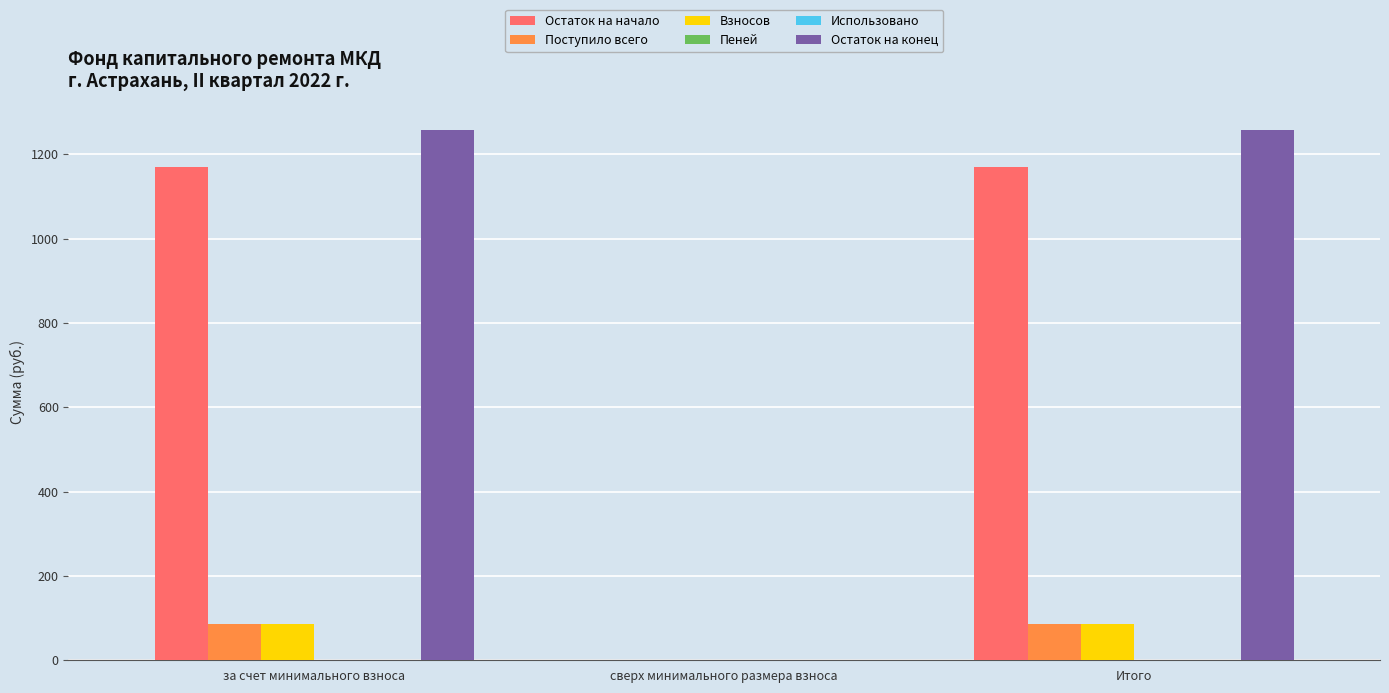

Count the number of categories in the chart.

3